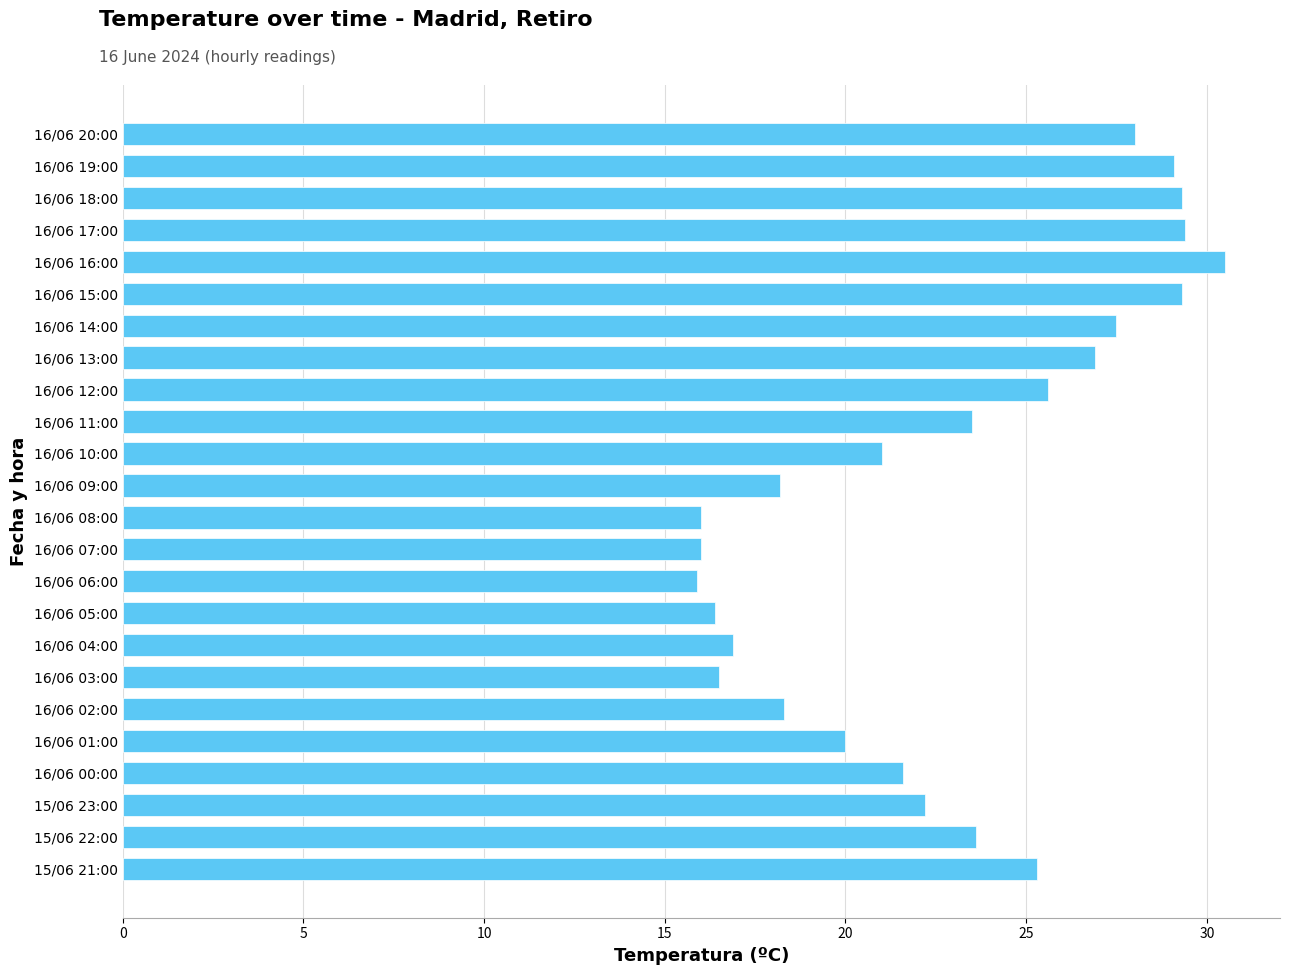

The chart shows a value of 12.5 at 16/06 02:00. True or false?

False